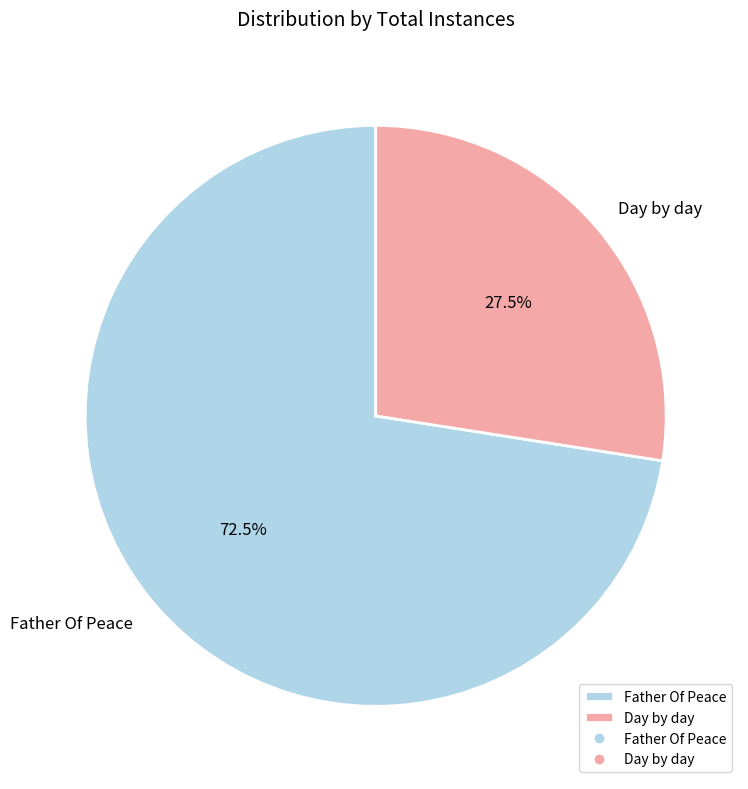

What percentage do Father Of Peace and Day by day together represent?

100.0%